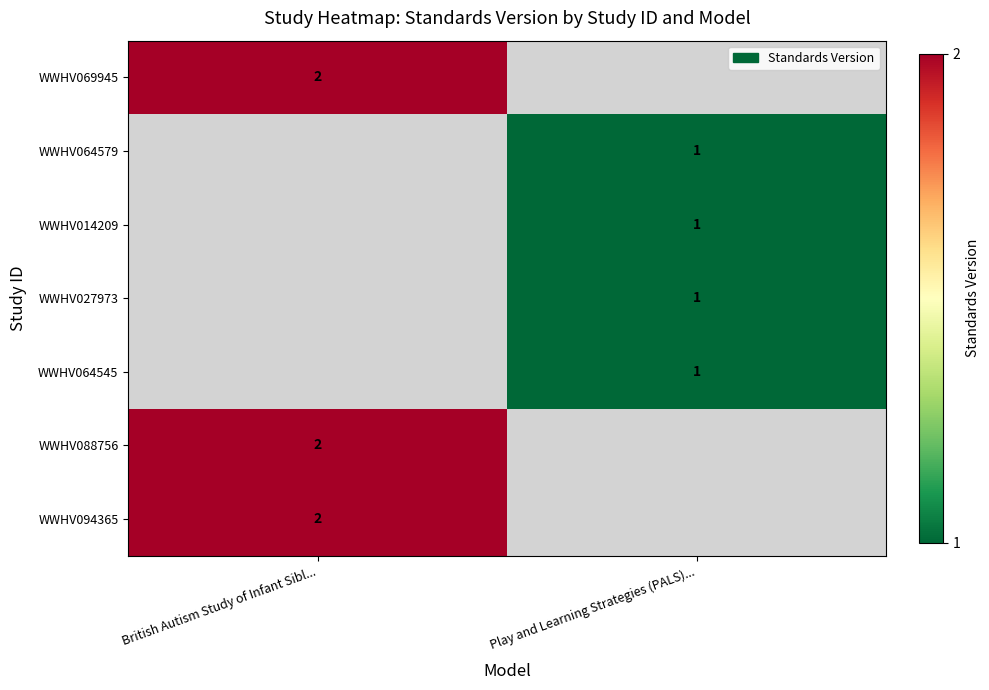

What is the greatest value displayed?

2.0